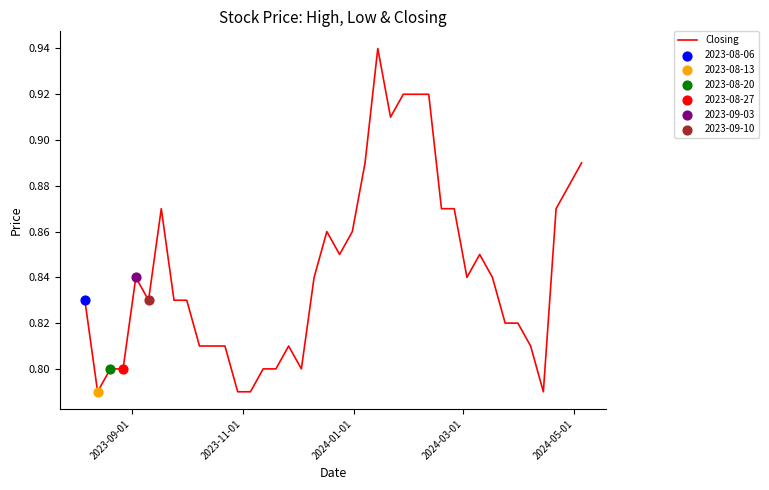

How many lines are shown in the chart?

1